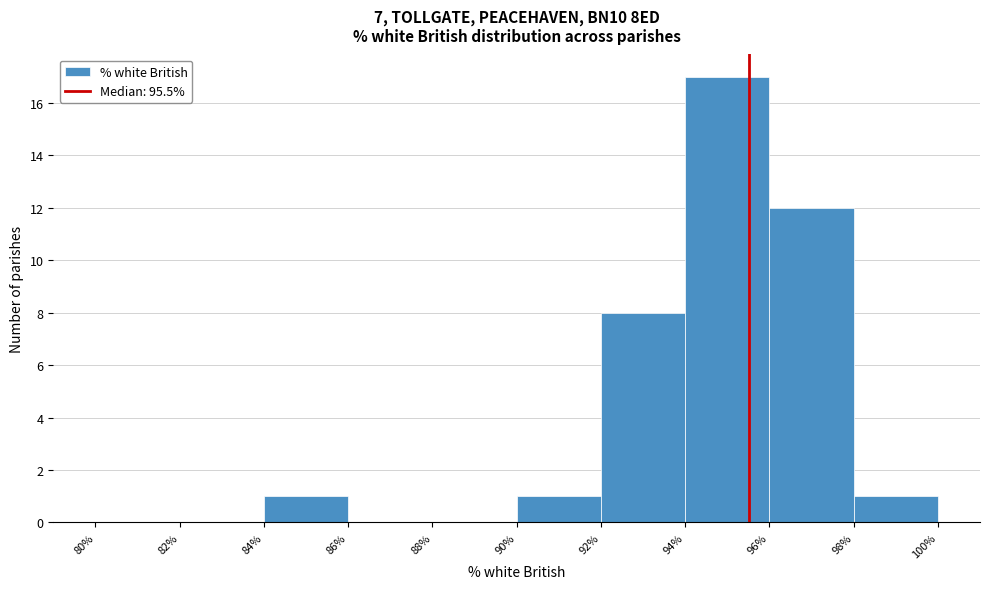

What is the height of the bar covering 84% to 86% on the x-axis? The values are not printed on the chart, so give them approximately, as read against the axis.

1